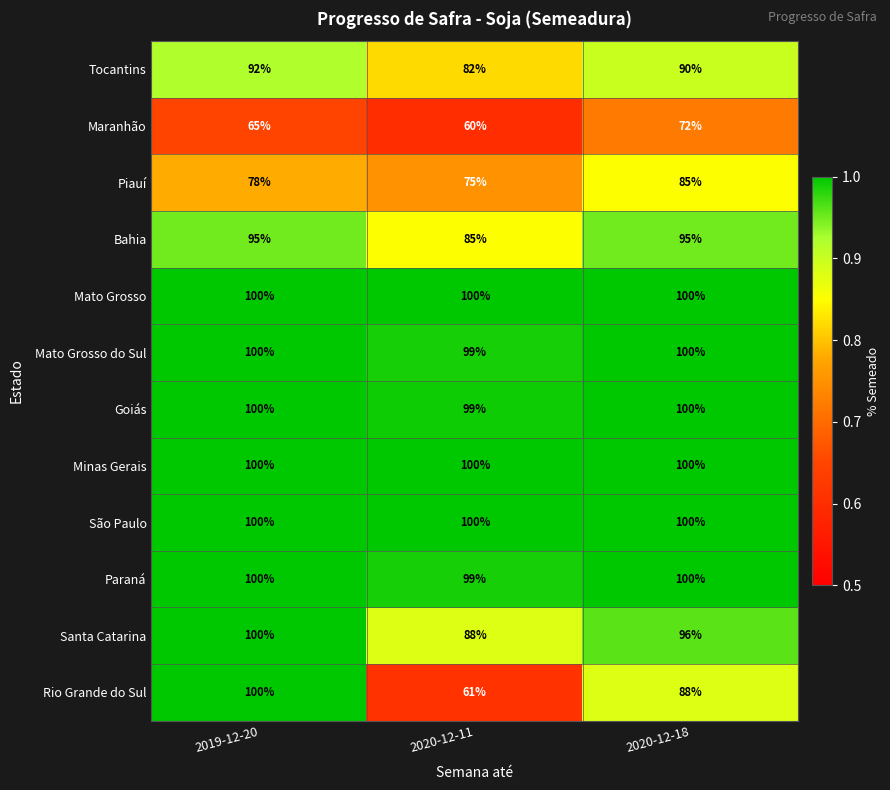

What value does the Tocantins series have at 2020-12-11, to the nearest 10?

80